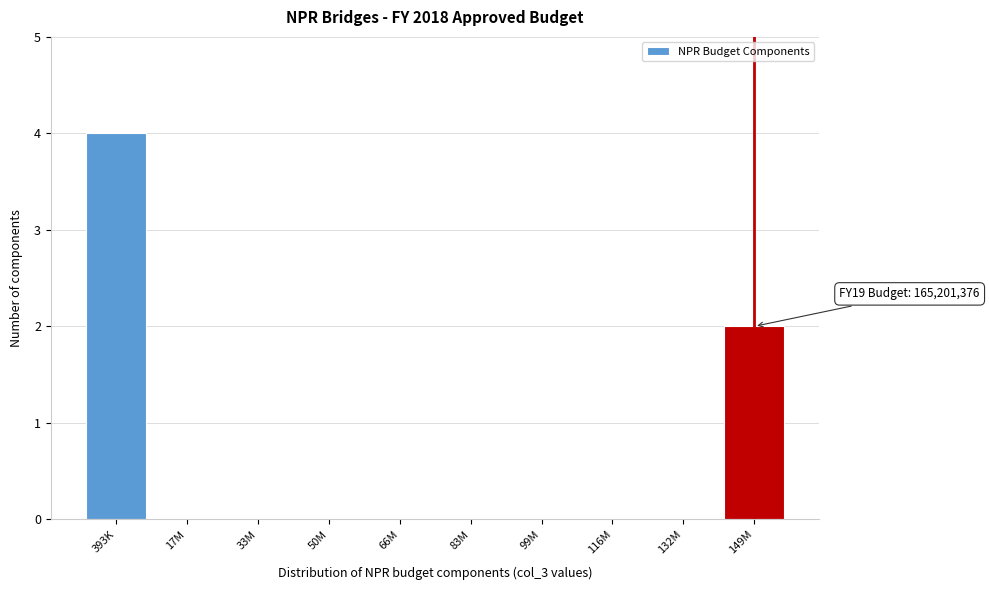

Reading left to right, transcribe all the data shown in this chart.

393K=4	17M=0	33M=0	50M=0	66M=0	83M=0	99M=0	116M=0	132M=0	149M=2